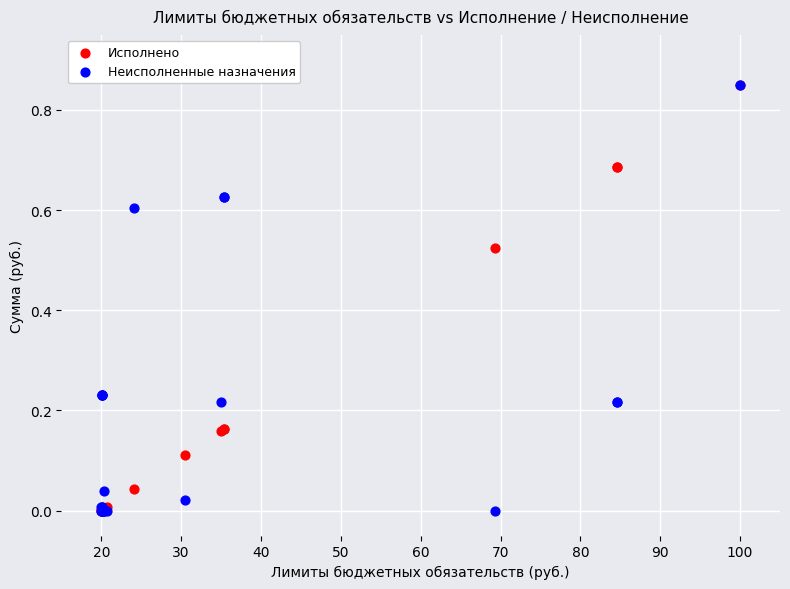

What are all the series names shown in the legend?

Исполнено, Неисполненные назначения